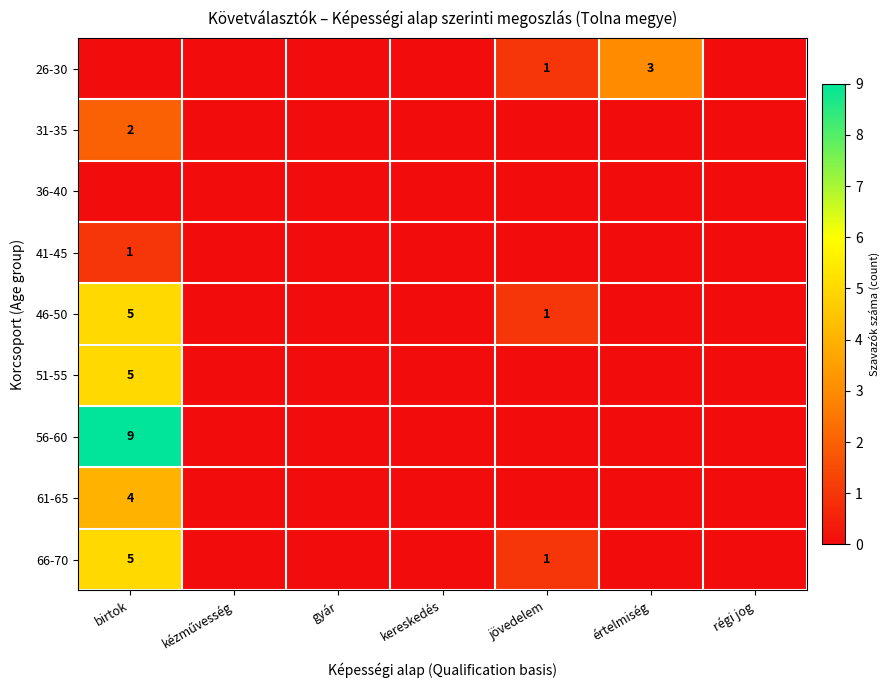

Between kézművesség and régi jog, which is larger?

kézművesség